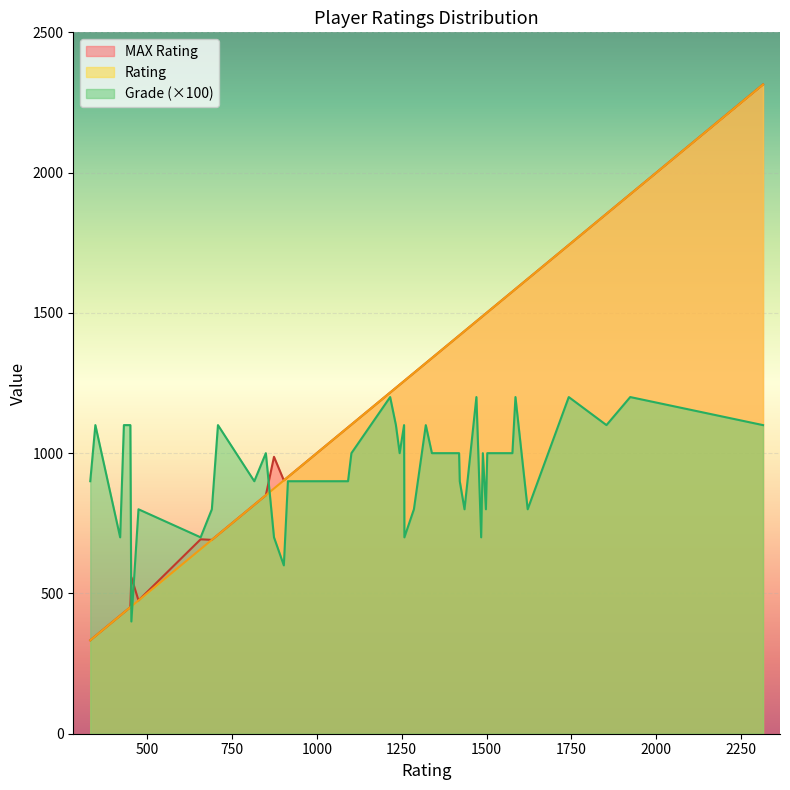

What is the difference between the second highest and second lowest values in the Grade series?

6